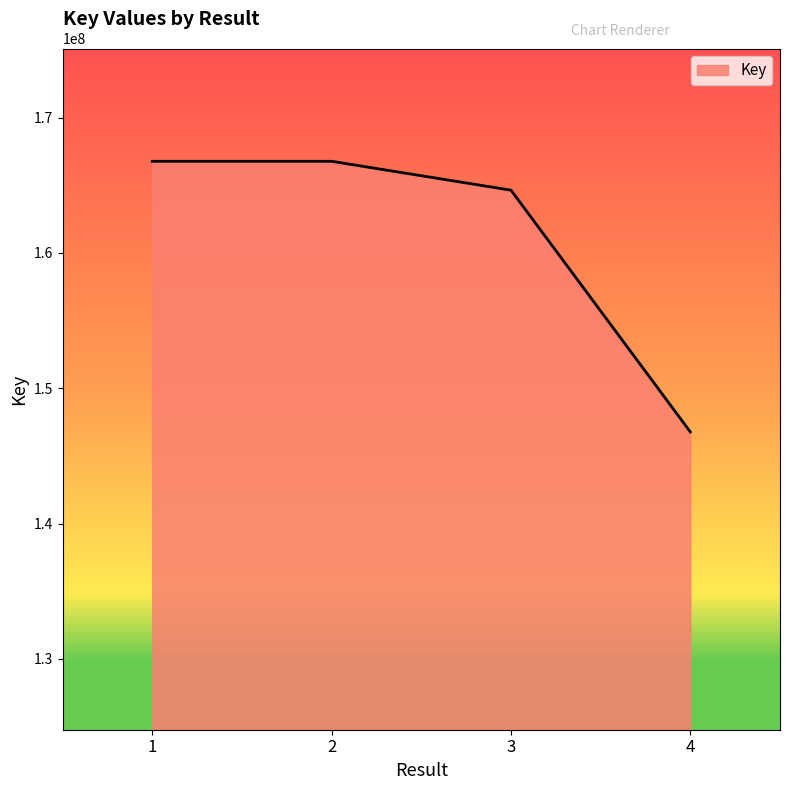

Which has a higher value, 4 or 1?

1